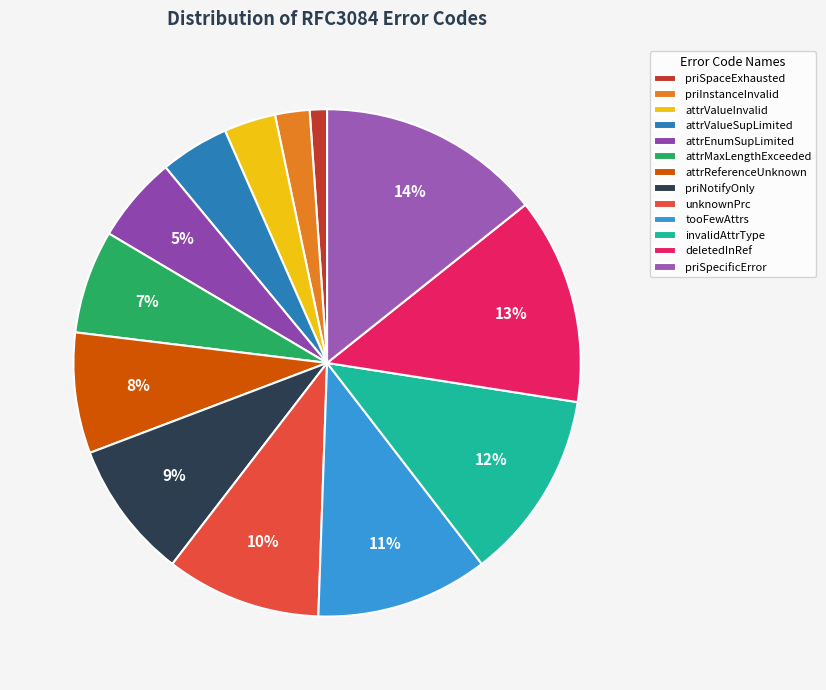

Approximately how many times larger is the value at unknownPrc compared to attrMaxLengthExceeded?

1.5